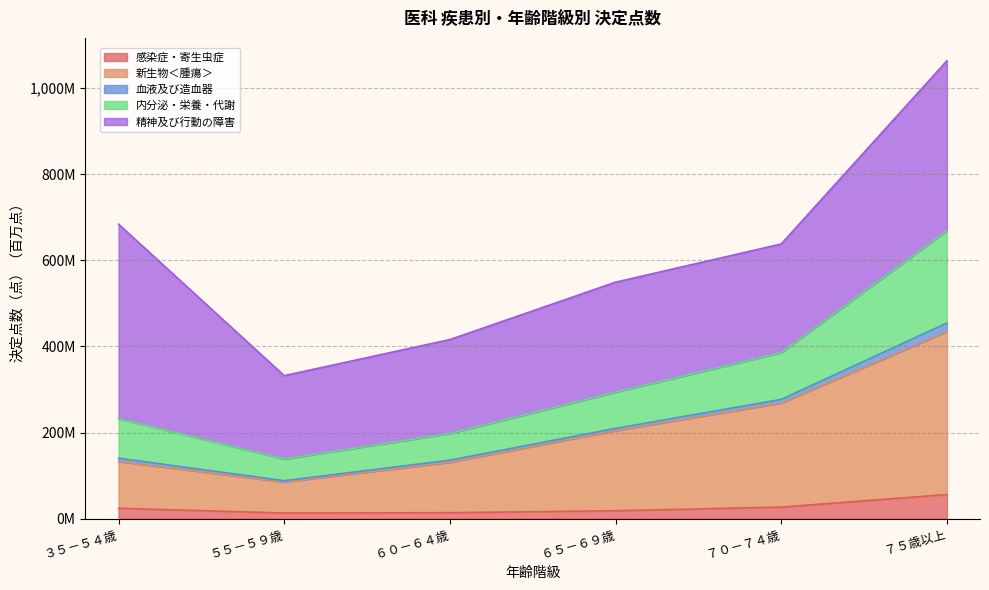

Does the chart have visible grid lines?

Yes